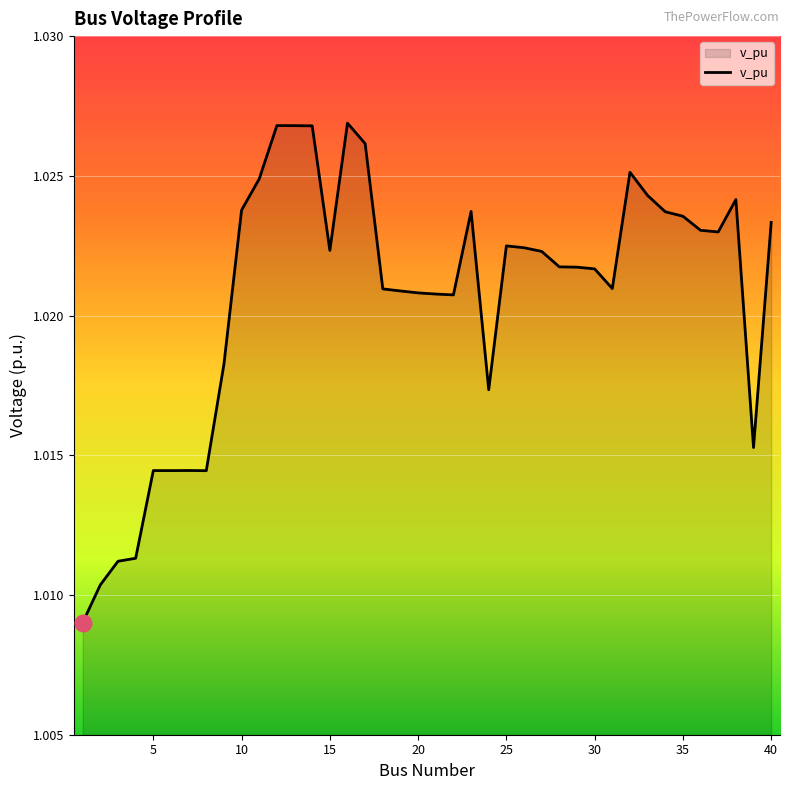

The value at 25 is 1.8. True or false?

False